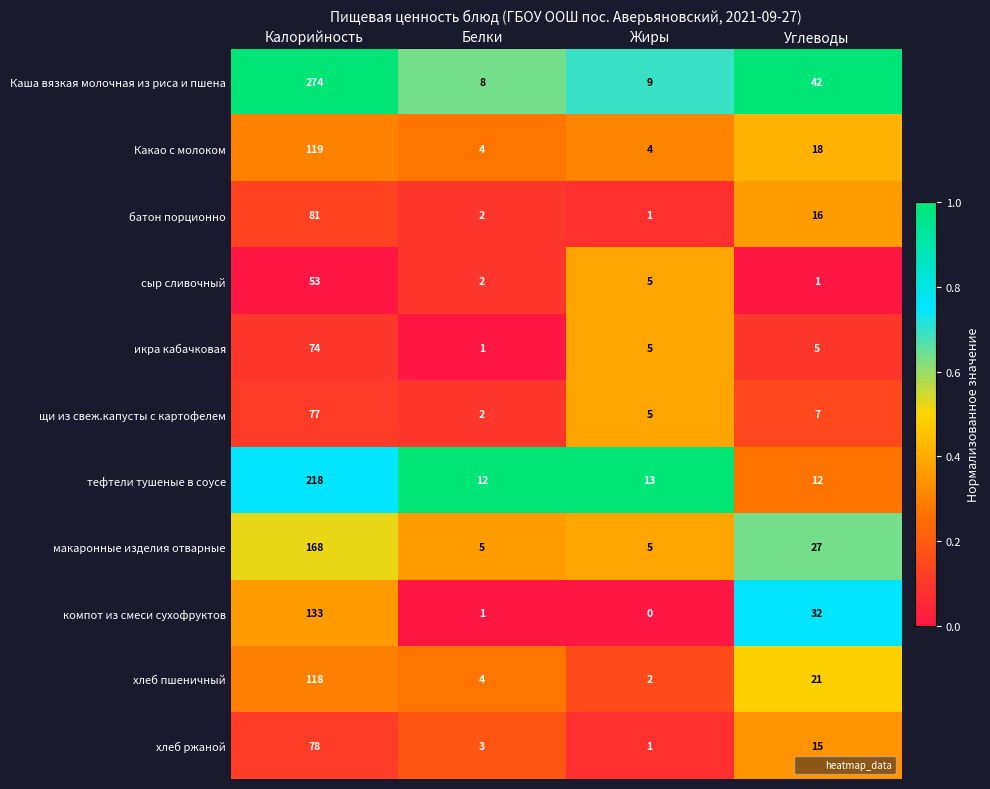

Is it true that хлеб ржаной equals 4 at Белки?

False